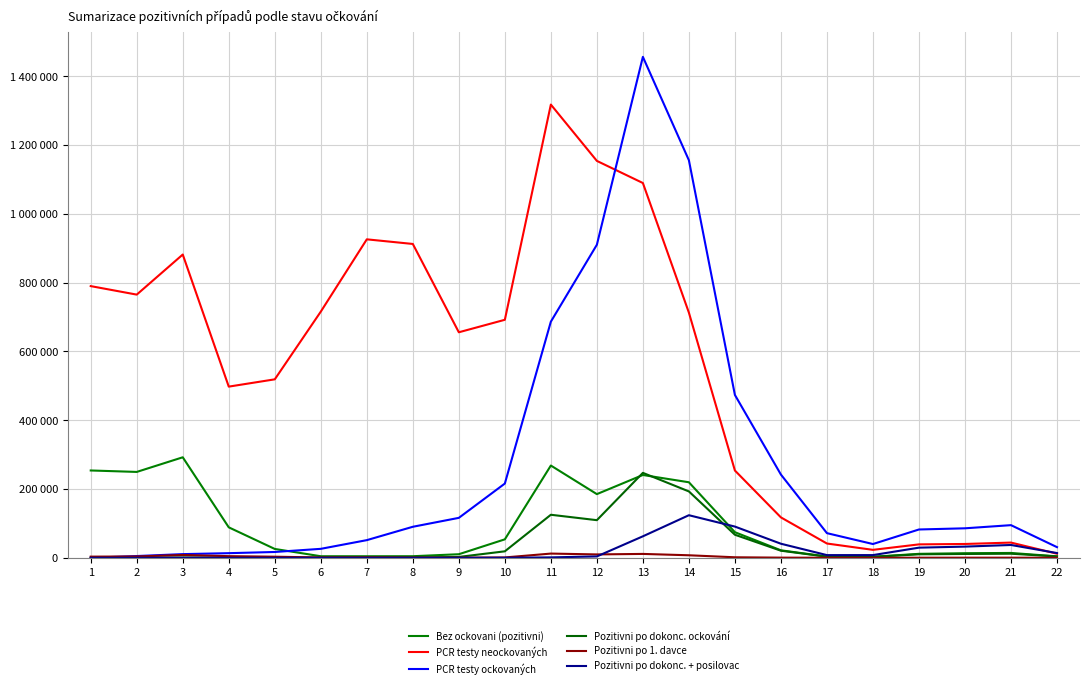

Does the chart display data point markers on the line(s)?

No